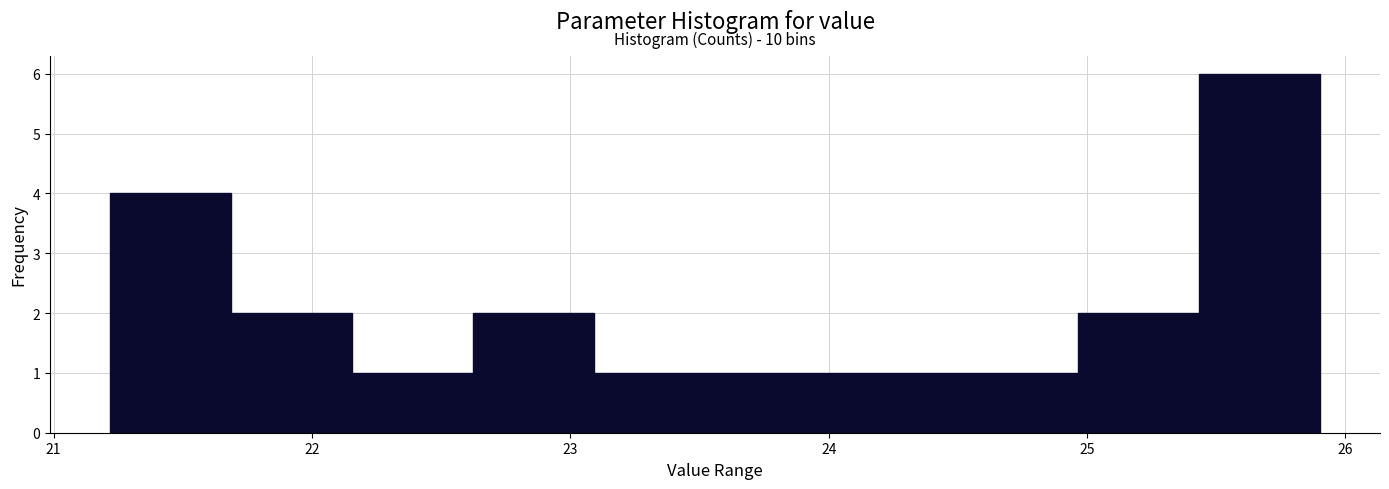

Over which range of the x-axis is the bar tallest?

25.4 to 25.9